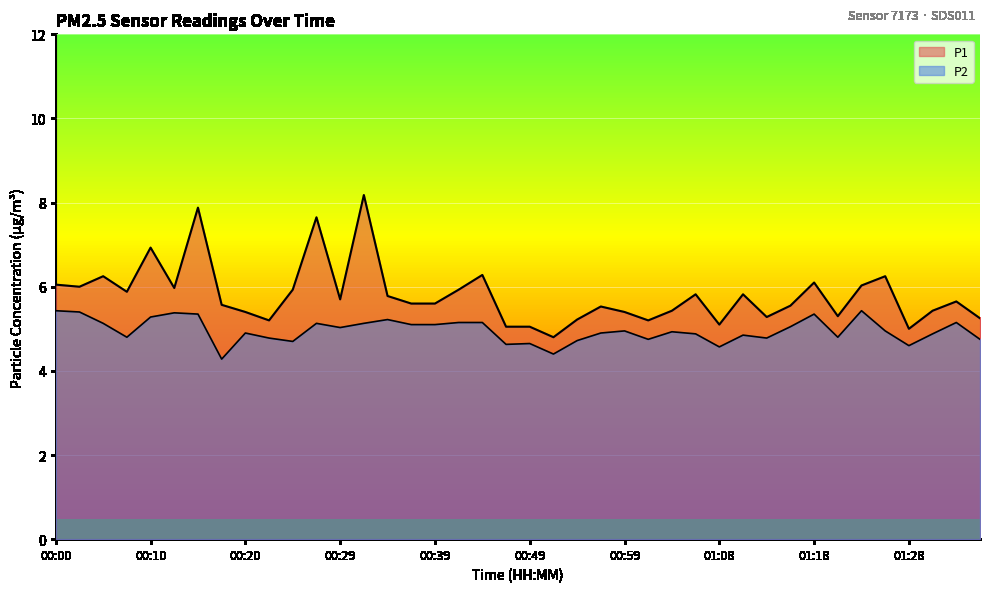

True or false: P2 and P1 intersect in this chart.

False